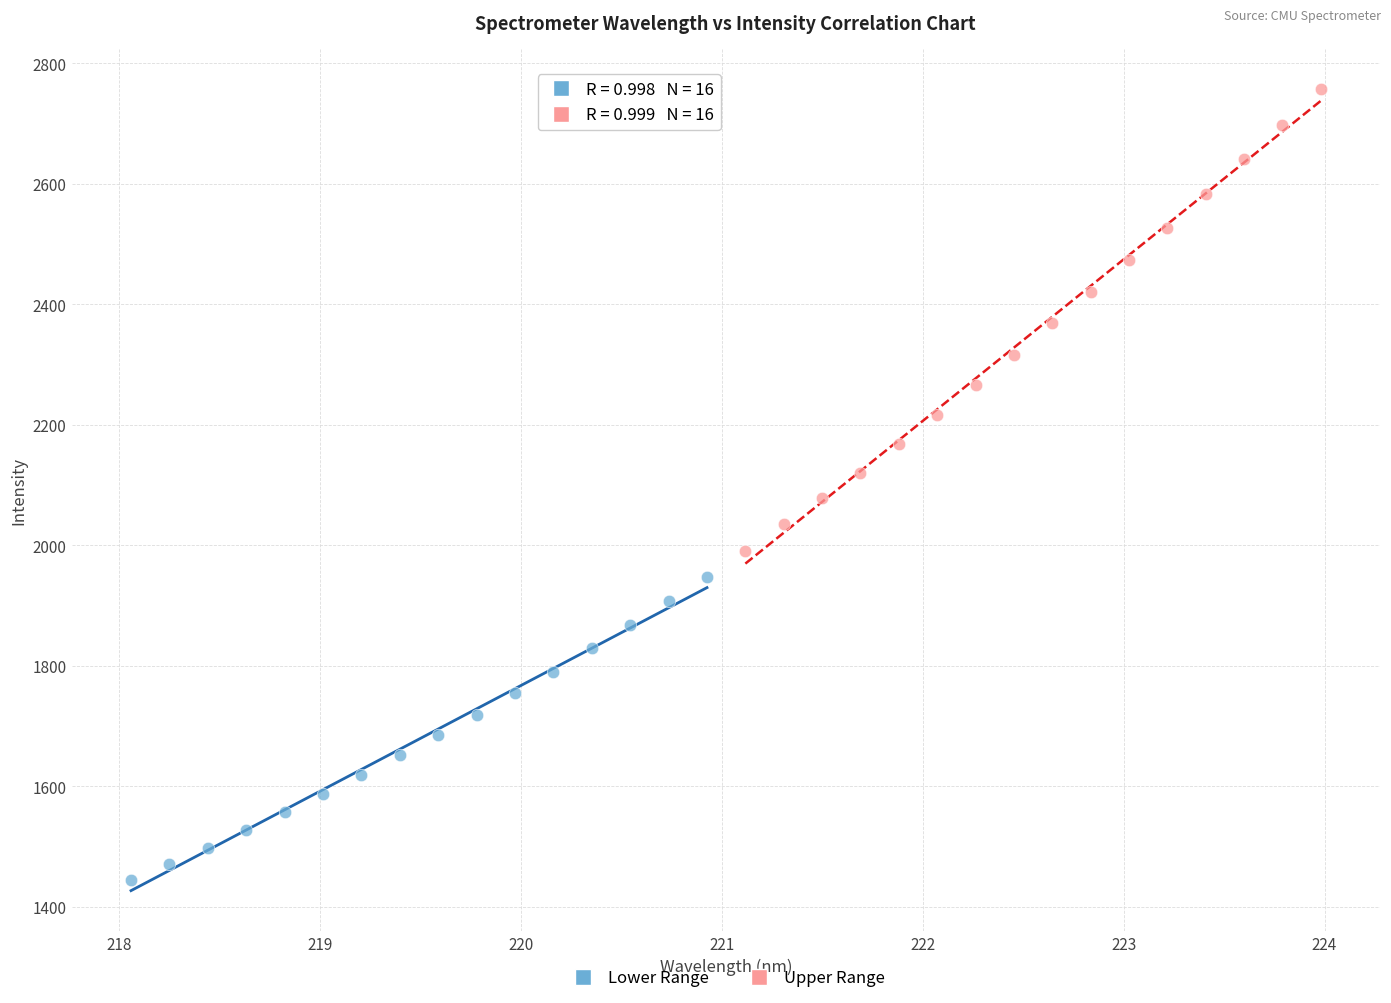

What are all the series names shown in the legend?

Lower Range, Upper Range